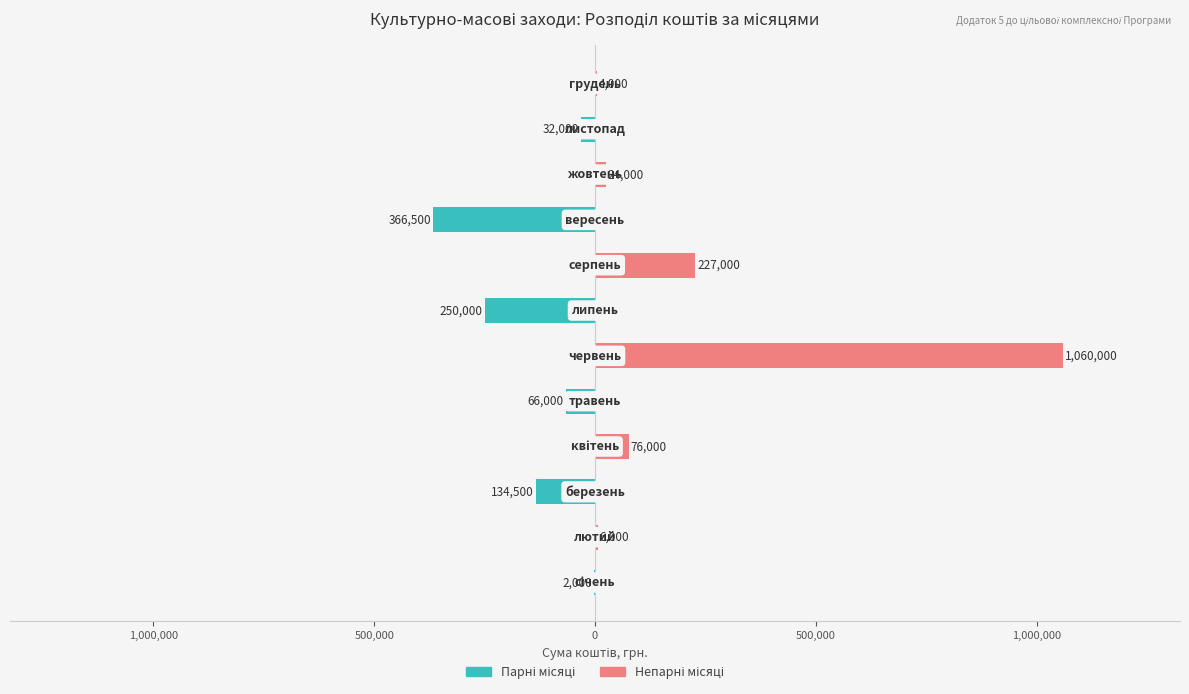

What is the lowest value of the Парні місяці (тeal) series?

-366500